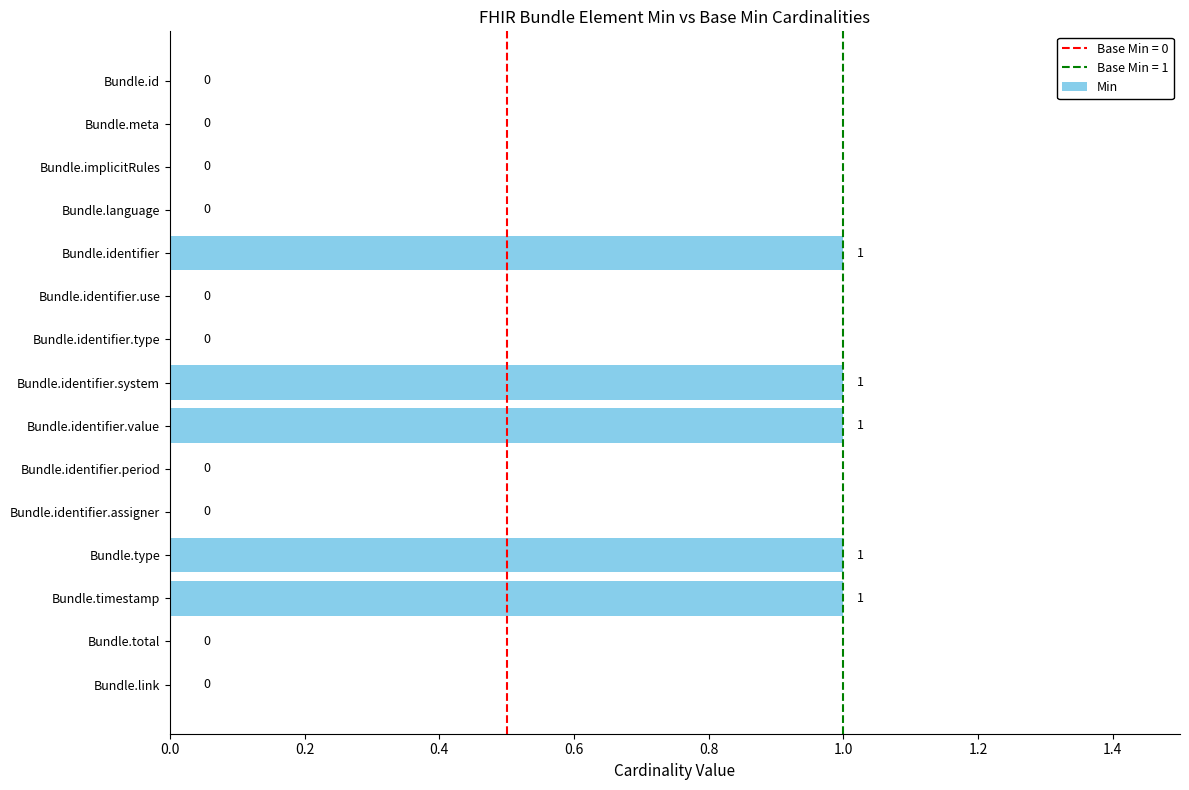

How many values are between 0 and 1?

15